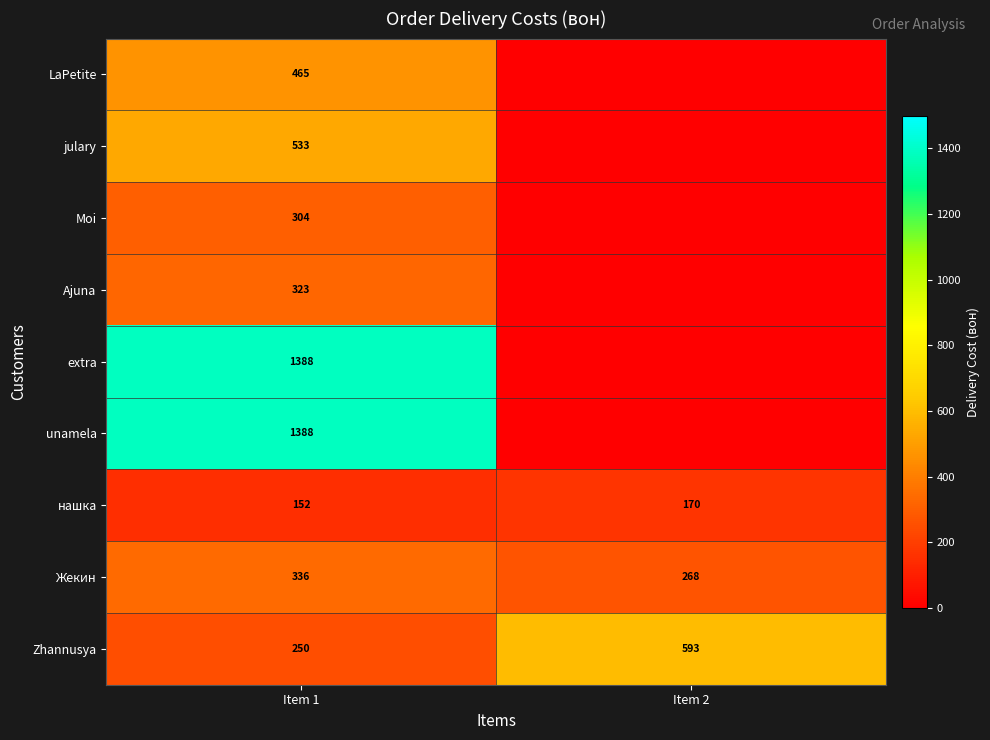

List the labels in order of нашка value, smallest first.

Item 1, Item 2